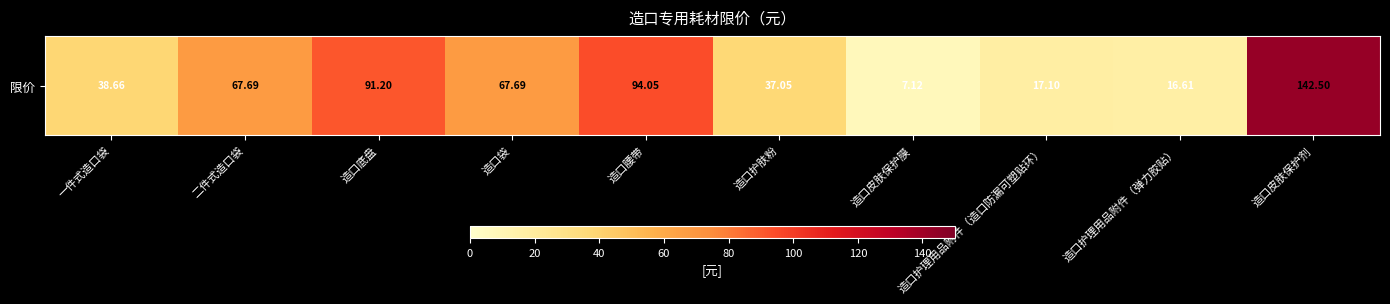

What is the difference between the second highest and minimum values?

86.9